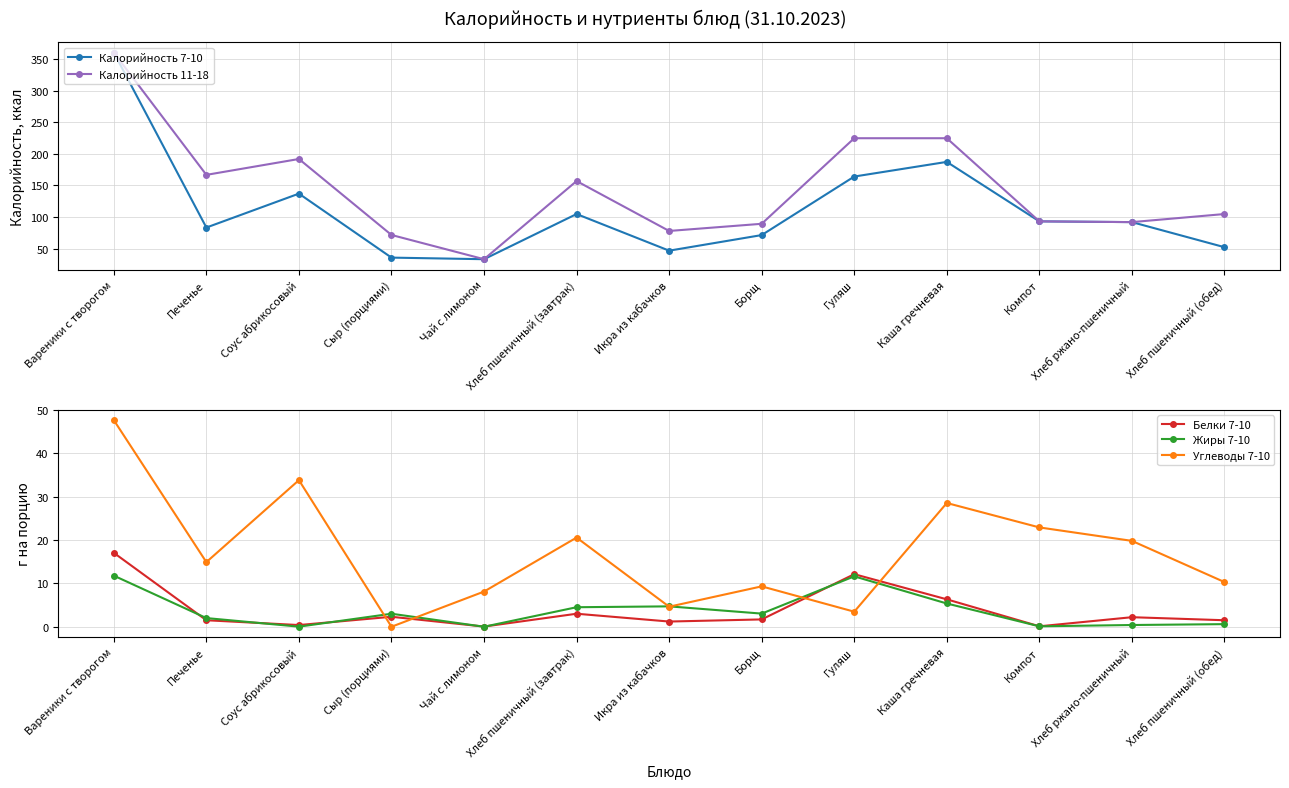

True or false: Калорийность 11-18 and Жиры 7-10 cross at least once.

False